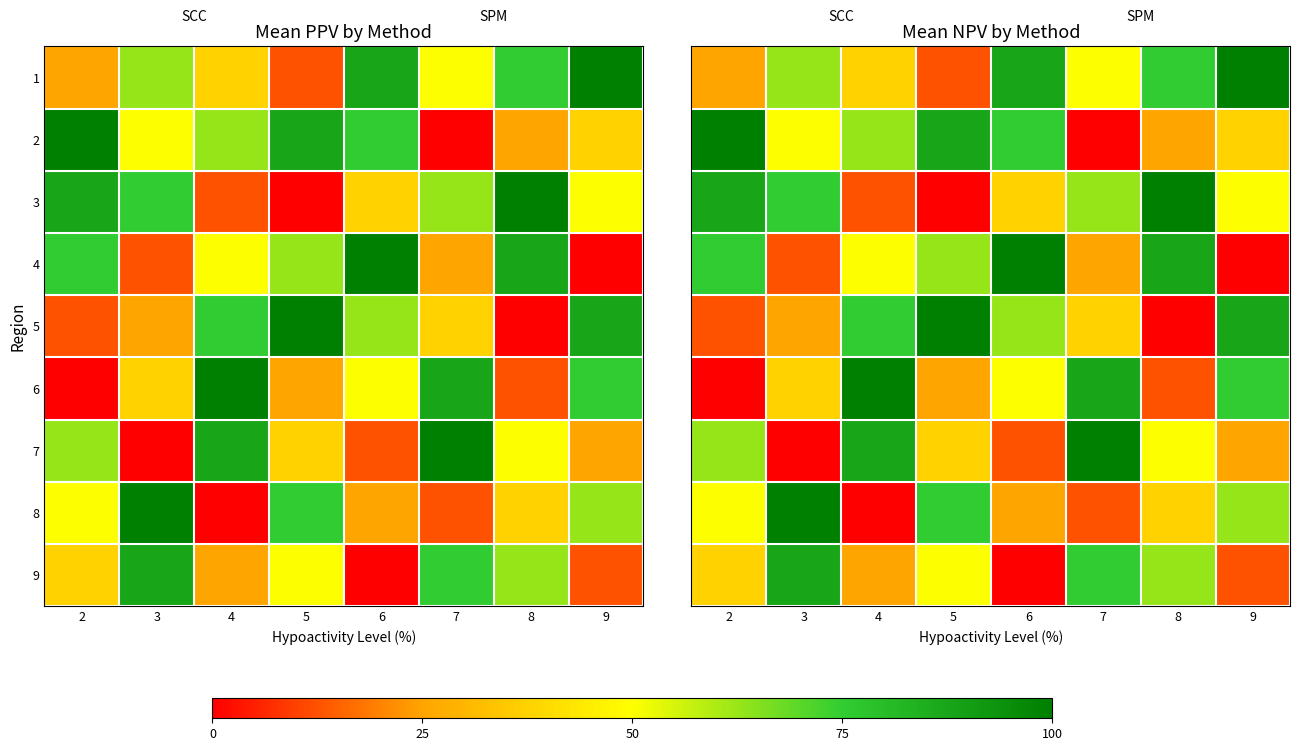

Which category has the highest value across all series?

9